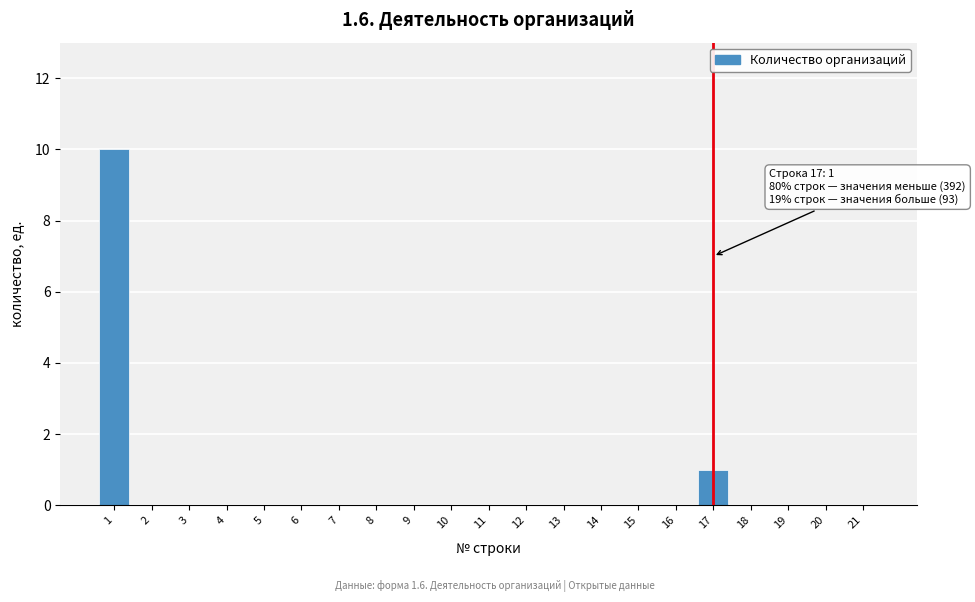

Reading left to right, what are all the values shown in this chart?

1=10	2=0	3=0	4=0	5=0	6=0	7=0	8=0	9=0	10=0	11=0	12=0	13=0	14=0	15=0	16=0	17=1	18=0	19=0	20=0	21=0